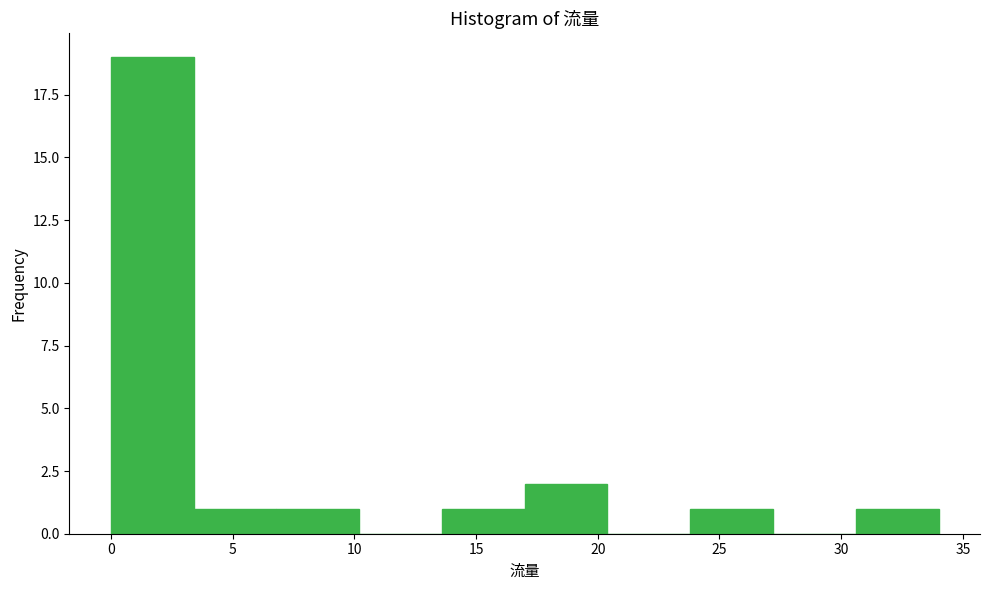

Reading left to right, transcribe this chart: for each bar, give the range it covers on the x-axis and its height. Neither the bar edges nor the heights are printed on the chart, so give them approximately, as read against the axes.

0.0 to 3.4: 19
3.4 to 6.8: 1
6.8 to 10.2: 1
10.2 to 13.6: 0
13.6 to 17.0: 1
17.0 to 20.4: 2
20.4 to 23.8: 0
23.8 to 27.2: 1
27.2 to 30.6: 0
30.6 to 34.0: 1